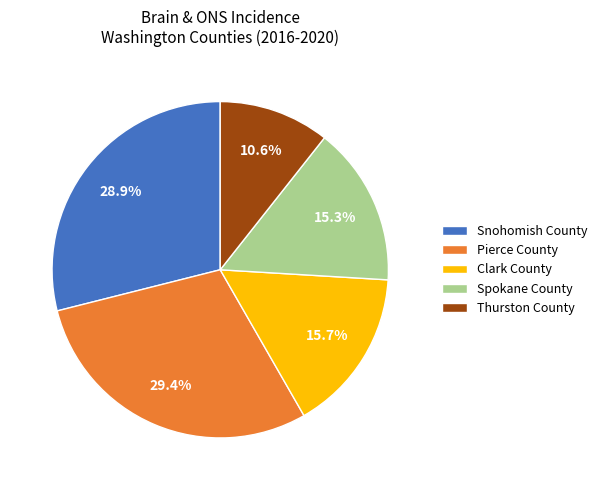

Which slice is the smallest?

Thurston County